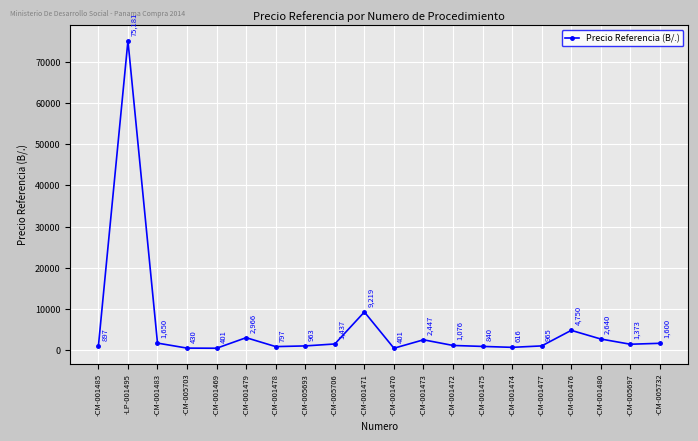

What position from the left is -CM-001472?

13